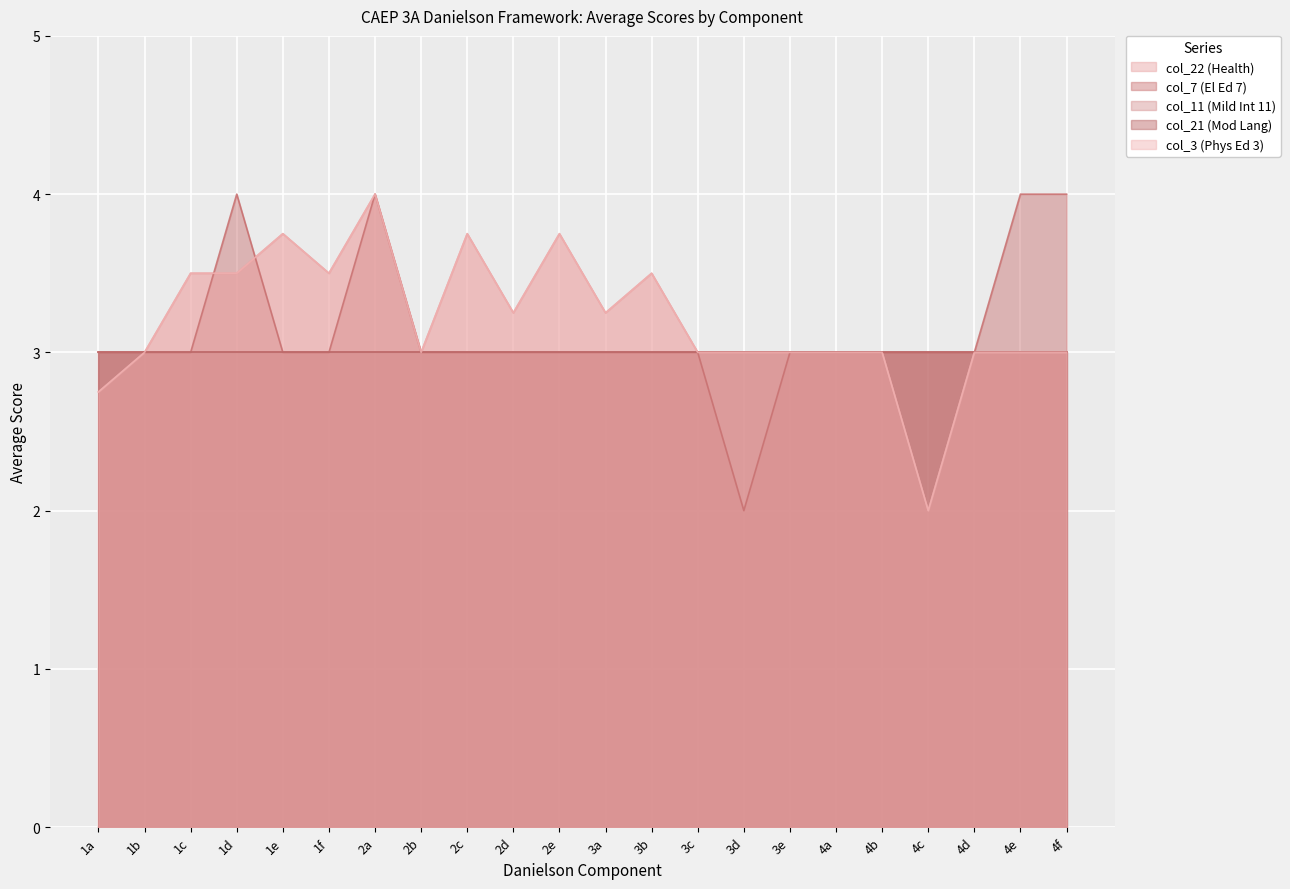

At which category does the chart reach its minimum across all series?

4c